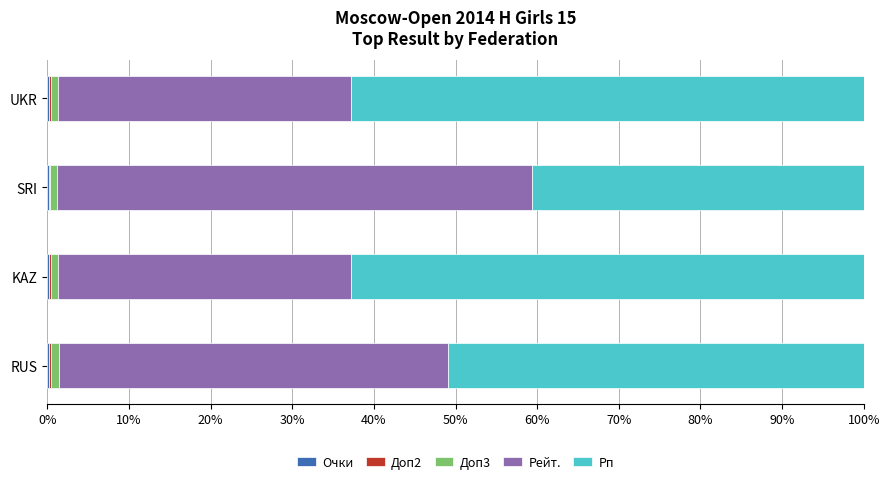

Count the number of categories in the chart.

4